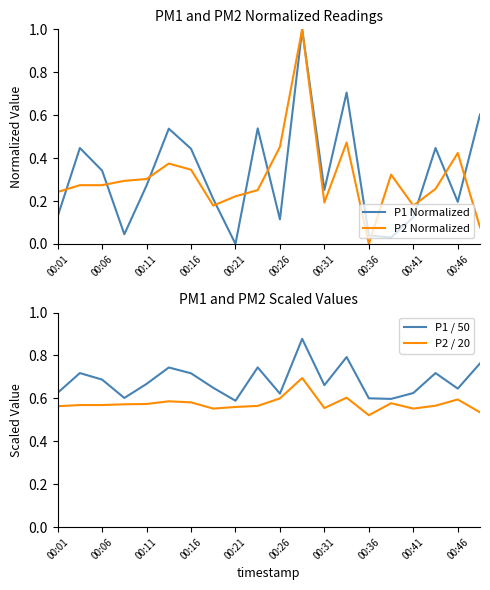

Is the value of P1 Normalized at 00:26 greater than the value of P2 Normalized at 00:06?

No